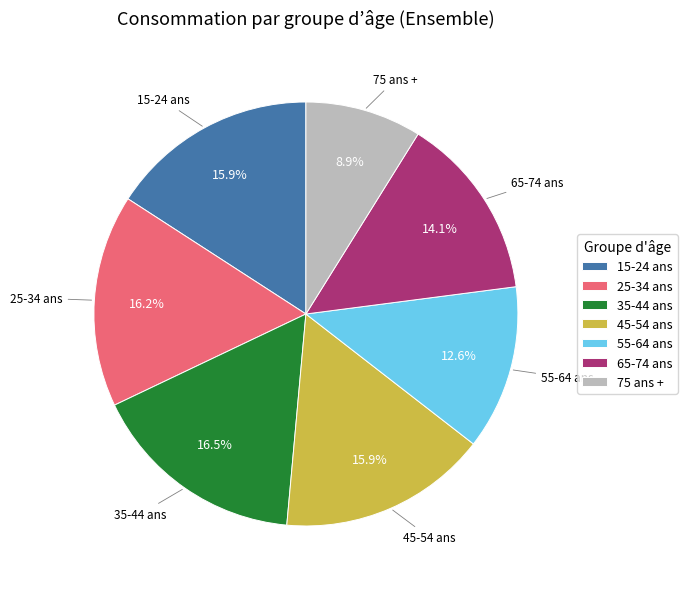

To the nearest percent, what is the average slice percentage?

14%